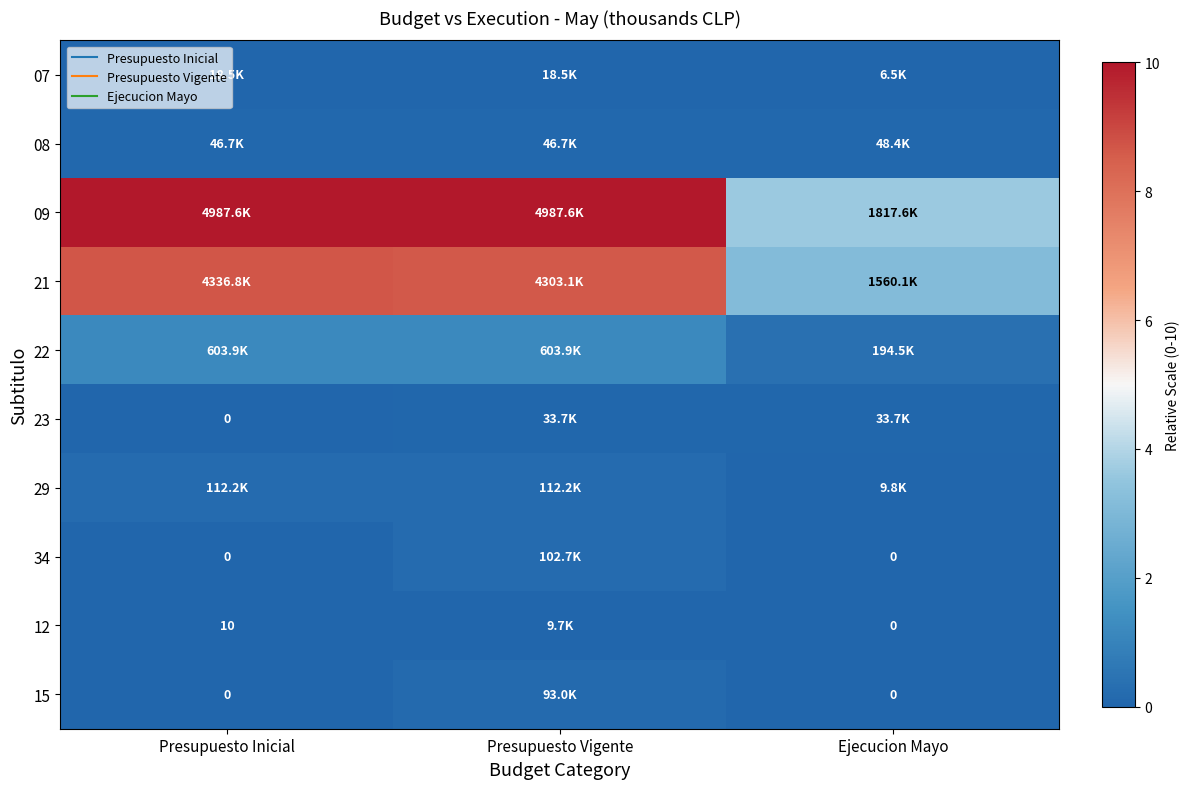

The 07 series shows 0.0 at Ejecucion Mayo. True or false?

False